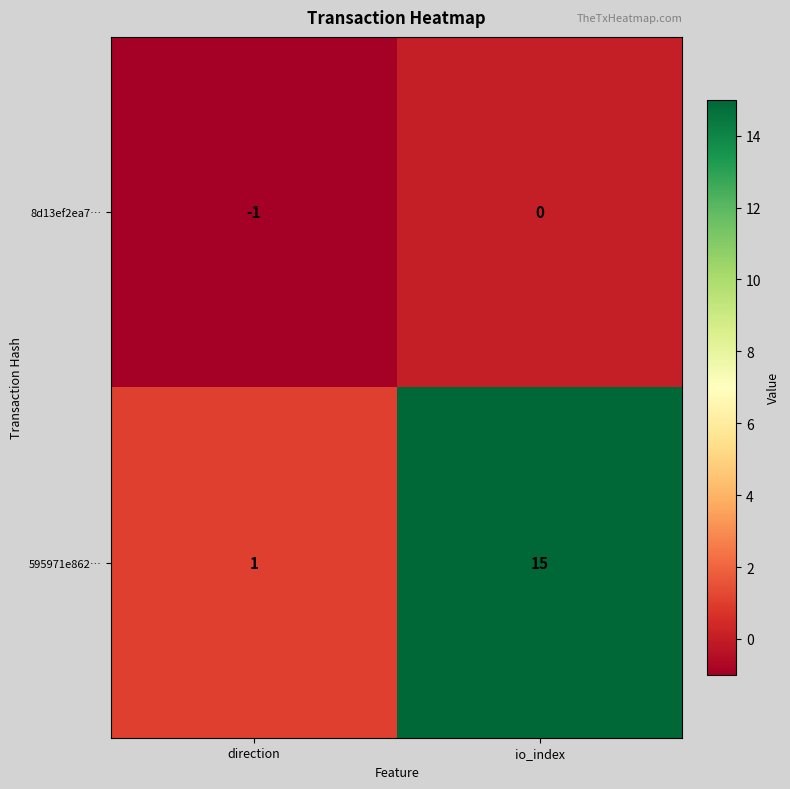

Reading left to right, extract all data points from this chart.

8d13ef2ea7…: -1	0
595971e862…: 1	15